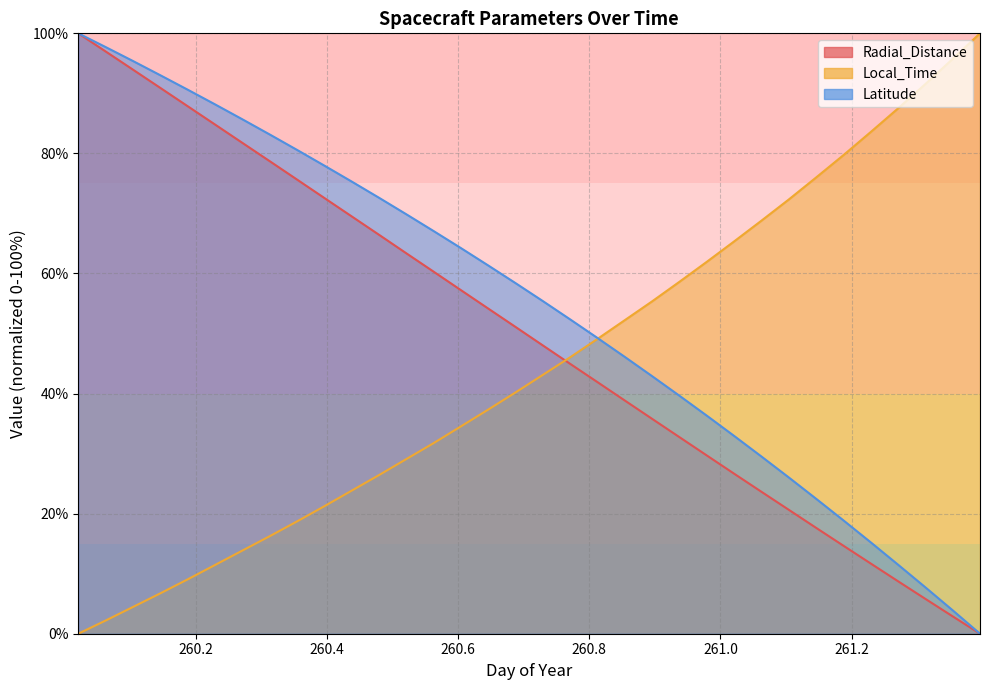

List the series in order of their peak value, highest first.

Radial_Distance, Local_Time, Latitude